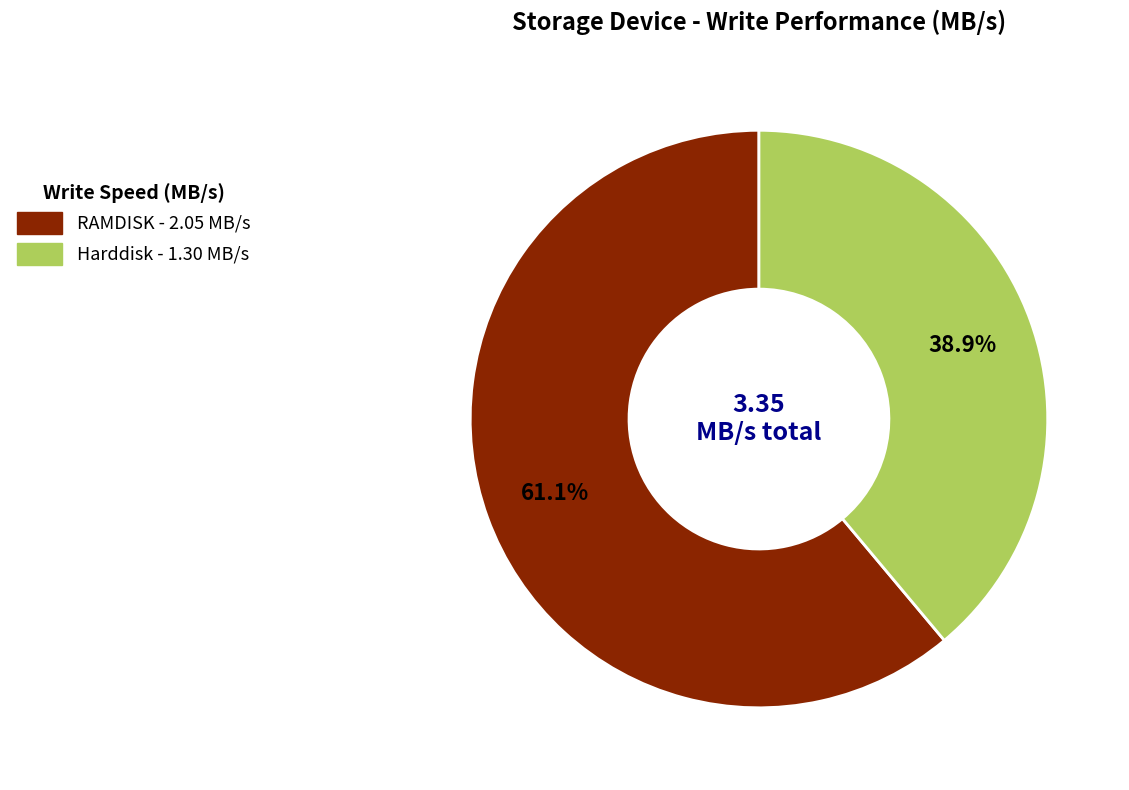

Is the sum of RAMDISK and Harddisk greater than half?

Yes